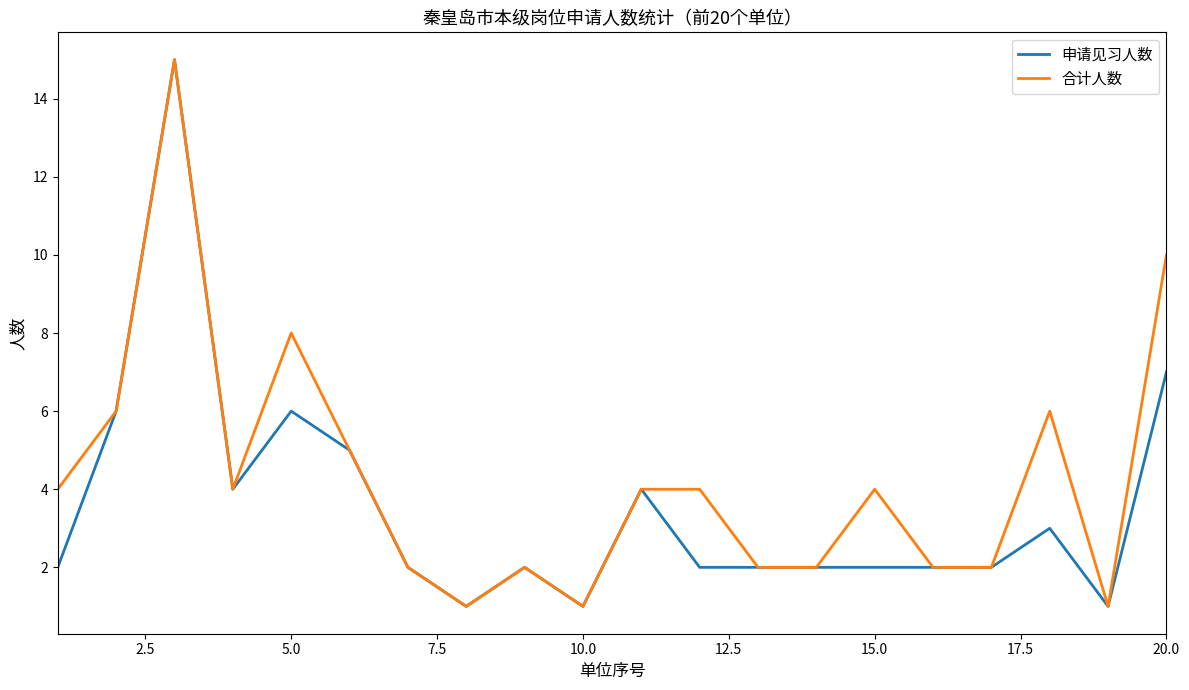

What is the greatest value displayed?

15